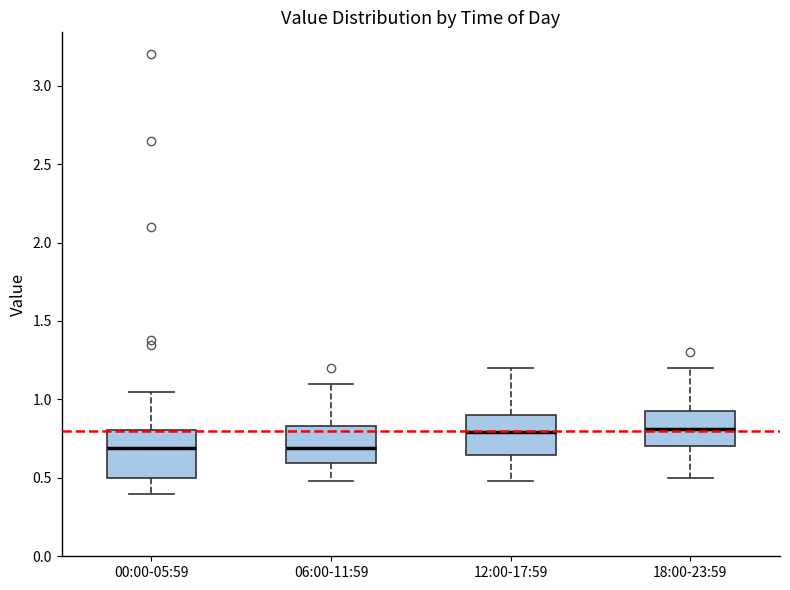

Reading left to right, read every box against the y-axis: the position of its median line, the range the box covers, and the ends of its whiskers. The values are not printed on the chart, so give them approximately, as read against the axis.

00:00-05:59: median 0.70, box 0.50 to 0.80, whiskers 0.40 to 1.05
06:00-11:59: median 0.70, box 0.60 to 0.85, whiskers 0.50 to 1.10
12:00-17:59: median 0.80, box 0.65 to 0.90, whiskers 0.50 to 1.20
18:00-23:59: median 0.80, box 0.70 to 0.95, whiskers 0.50 to 1.20